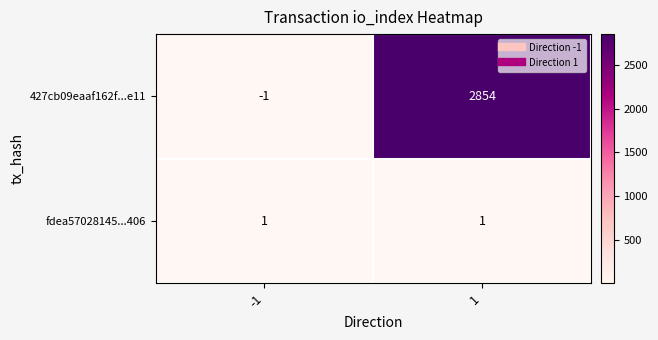

Reading right to left, extract all data points from this chart.

427cb09eaaf162f...e11: 1=2854	-1=-1
fdea57028145...406: 1=1	-1=1